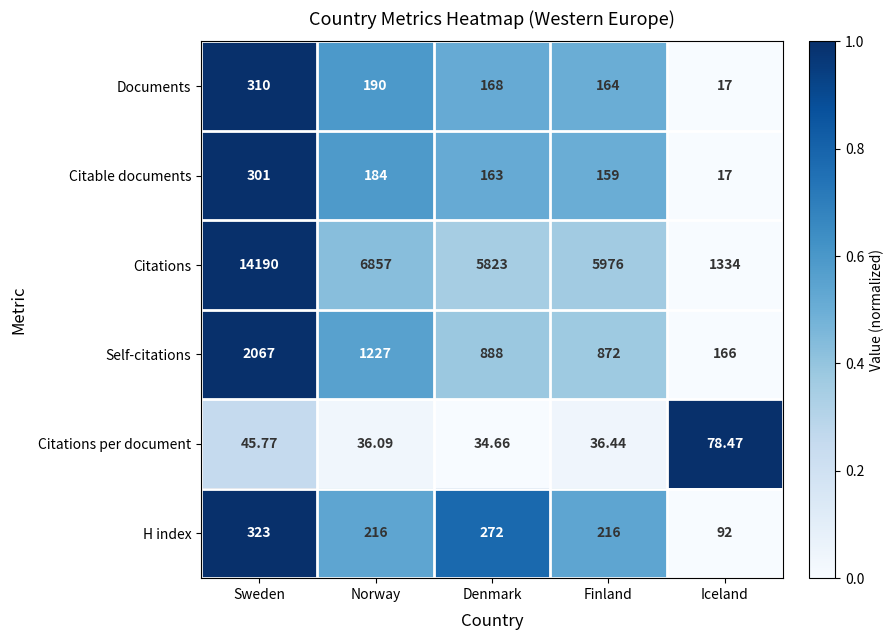

At Sweden, list the series in order from largest to smallest.

Citations, Self-citations, H index, Documents, Citable documents, Citations per document